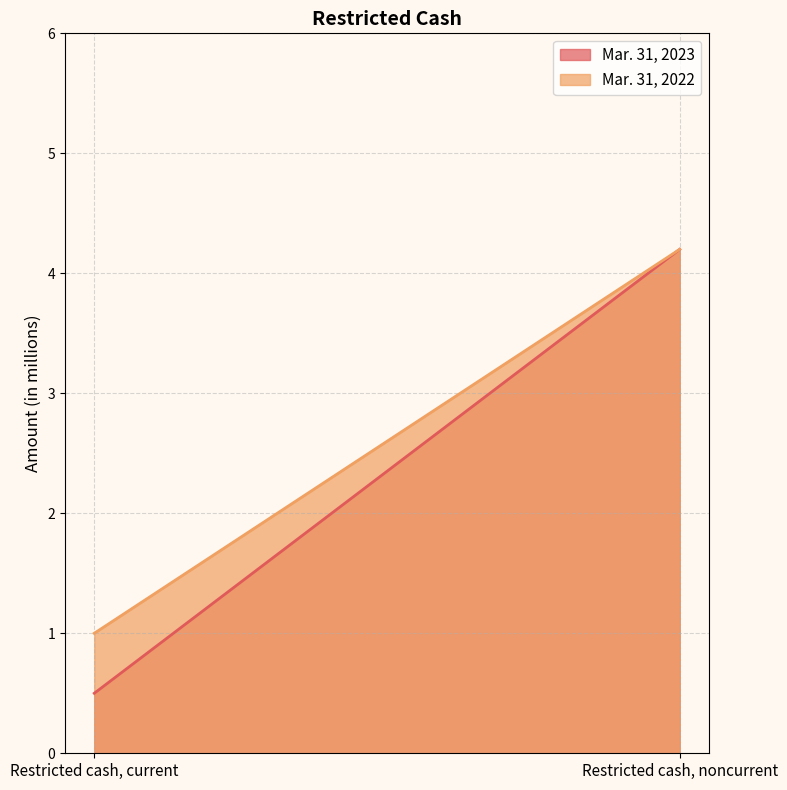

What is the average value of the Mar. 31, 2023 series?

2.4